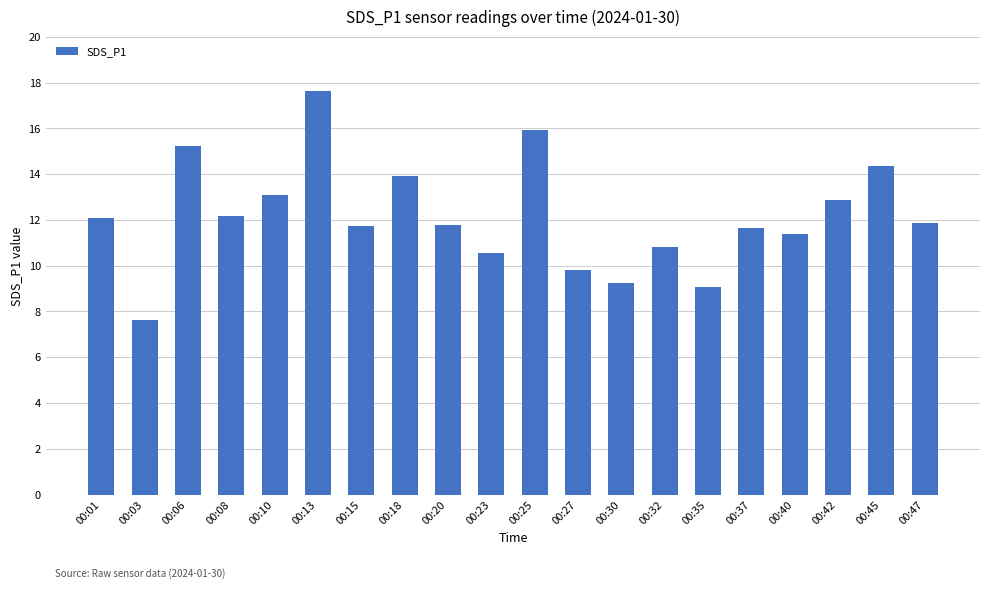

Is it true that the value at 00:30 is 14.6?

False